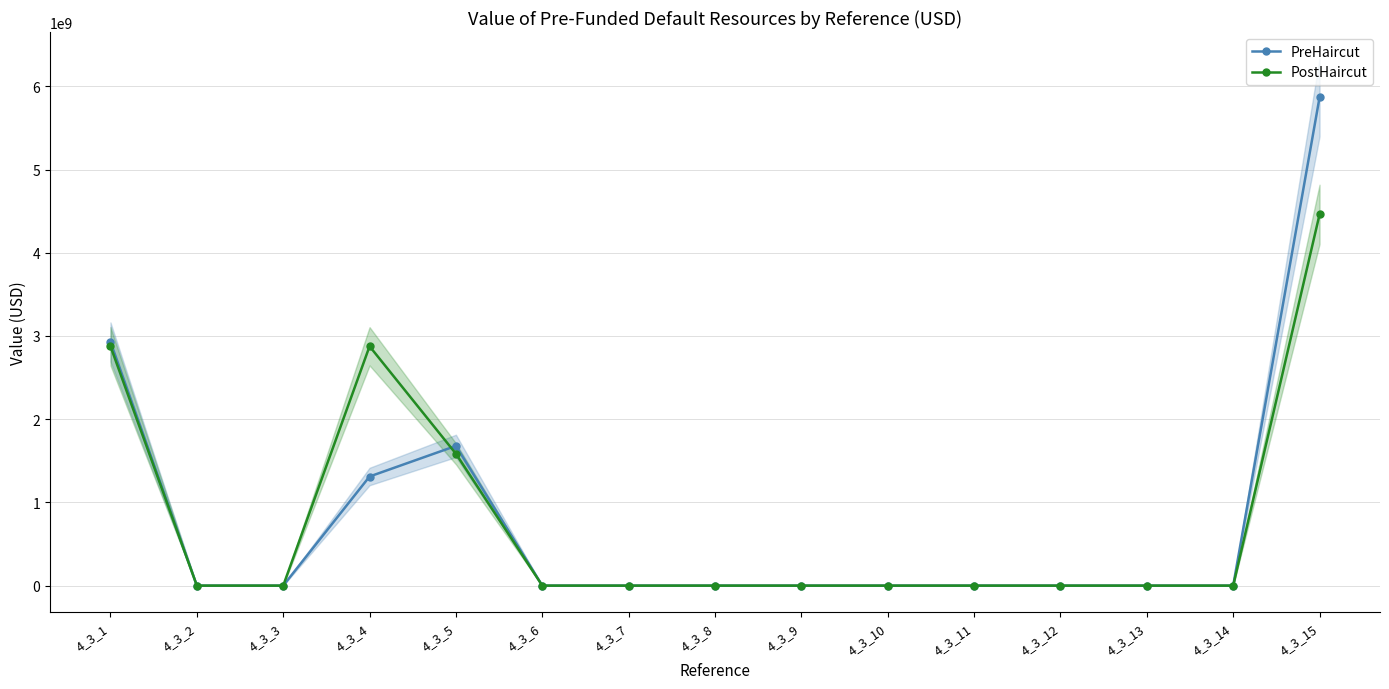

At how many categories does at least one series exceed 3839724178?

1